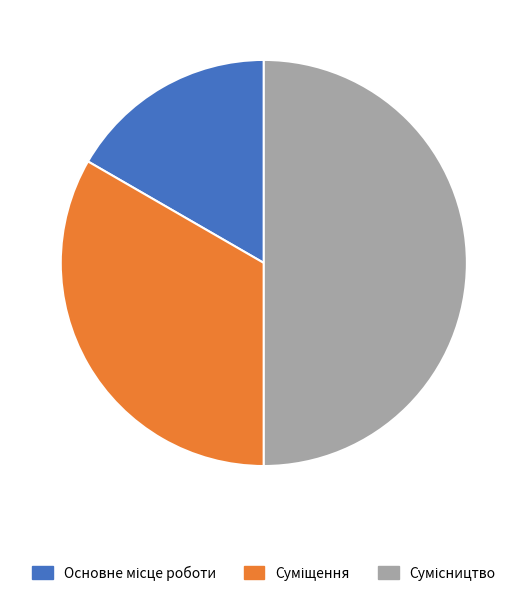

Does Сумісництво account for over 50% of the chart?

No